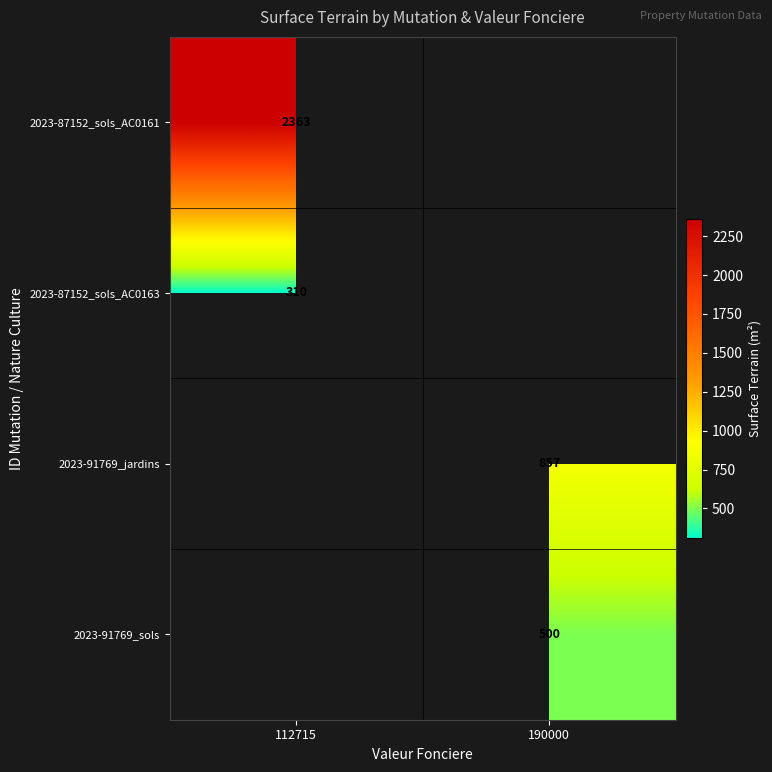

Is the value of 2023-91769_jardins at 190000 greater than the value of 2023-87152_sols_AC0161 at 112715?

No